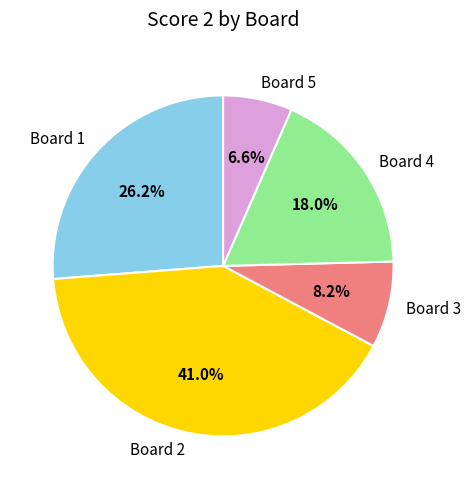

Do Board 1 and Board 5 together represent more than half of the pie?

No